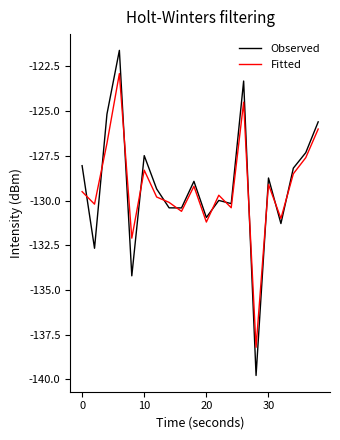

What are all the series names shown in the legend?

Observed, Fitted